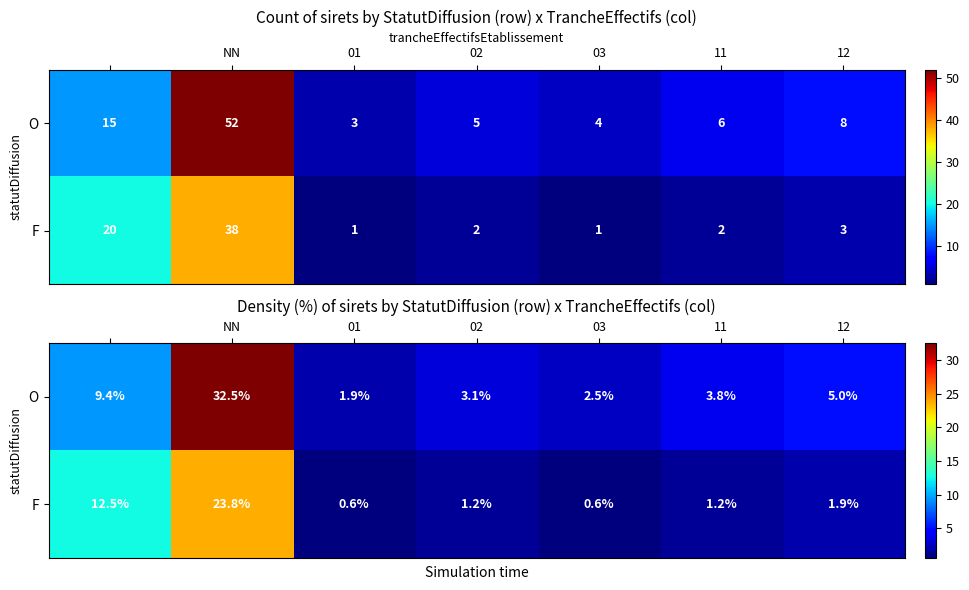

Rank the series by their maximum value, from lowest to highest.

F, O